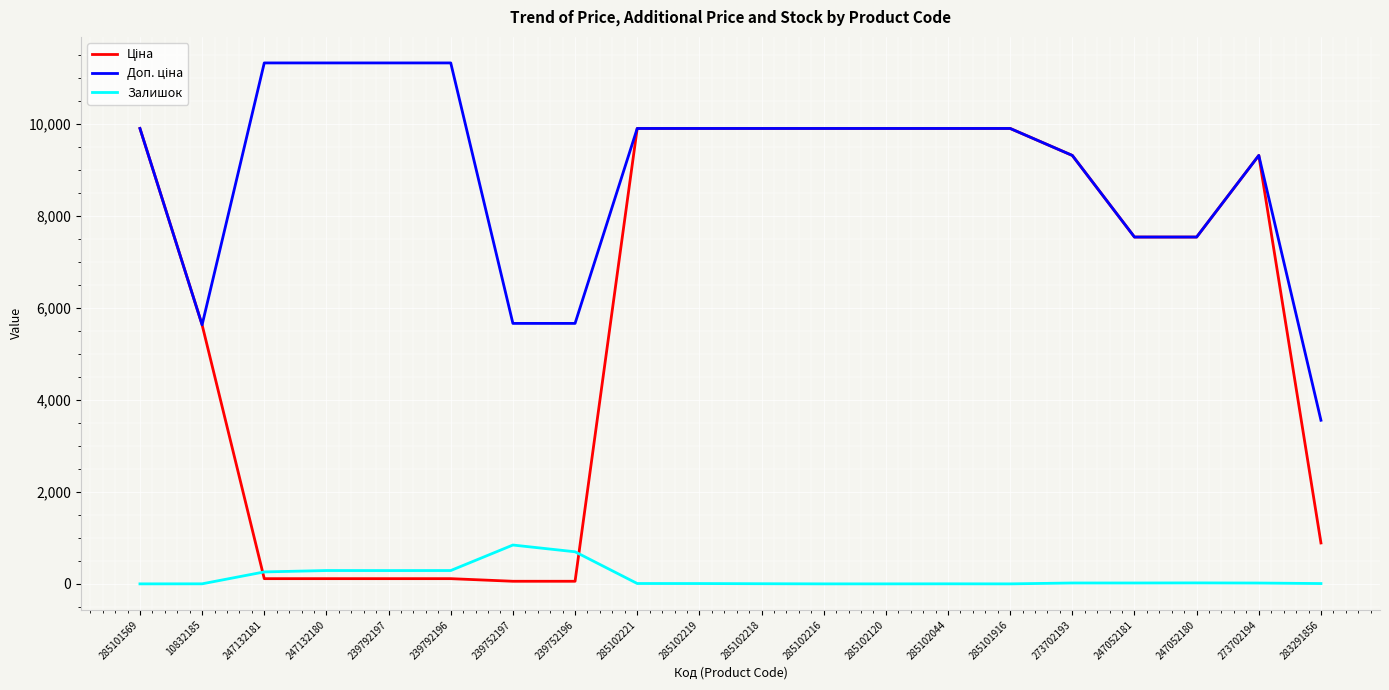

Is it true that Залишок equals 0.0 at 285101569?

True